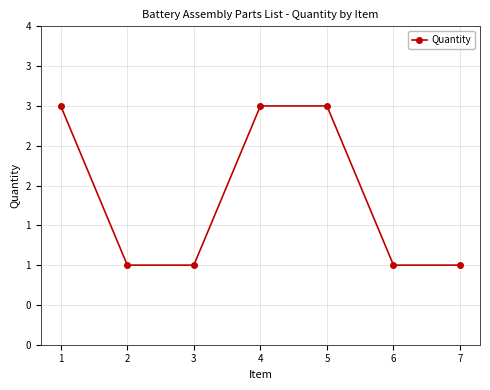

What is the average value?

2